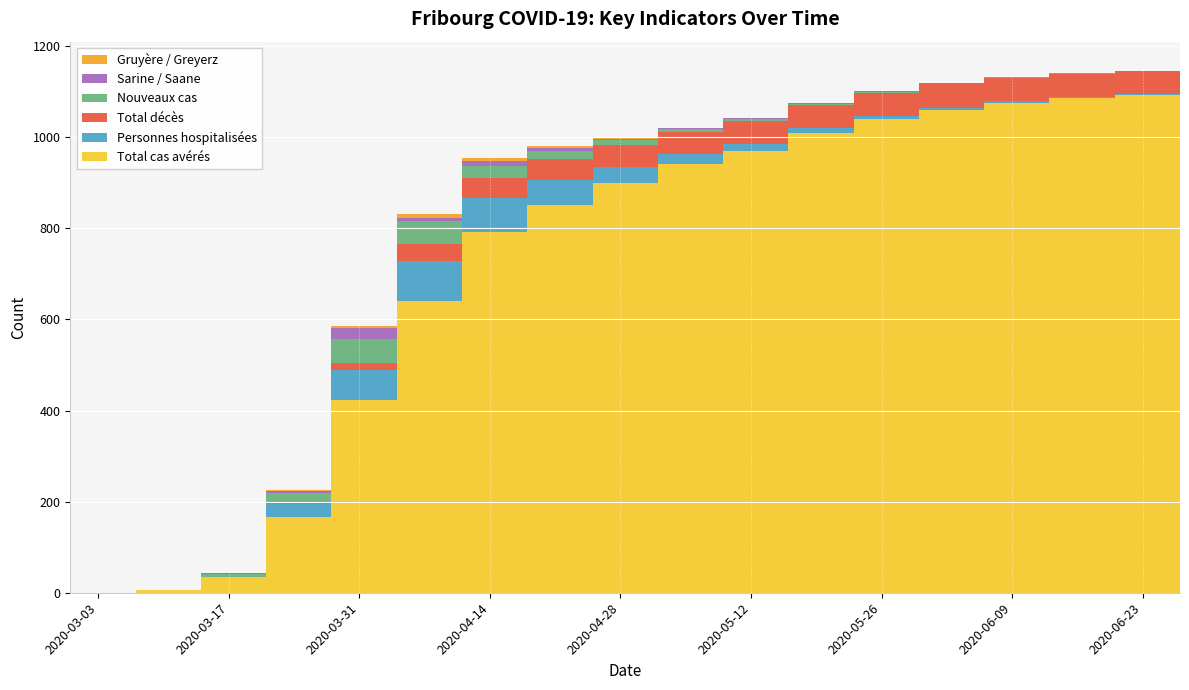

Reading left to right, transcribe all the data shown in this chart.

Total cas avérés: 0	7	35	166	423	640	792	850	900	940	970	1010	1040	1060	1075	1085	1092	1098
Personnes hospitalisées: 0	0	0	28	67	89	75	55	35	22	15	10	7	5	4	3	2	2
Total décès: 0	0	0	2	15	37	44	46	48	49	50	50	51	51	51	51	51	51
Nouveaux cas: 0	0	7	23	53	49	25	18	10	6	4	3	2	1	1	1	1	1
Sarine / Saane: 0	0	1	5	24	8	12	8	4	3	2	1	1	1	0	0	0	0
Gruyère / Greyerz: 0	0	0	2	4	9	6	4	2	1	1	0	0	0	0	0	0	0